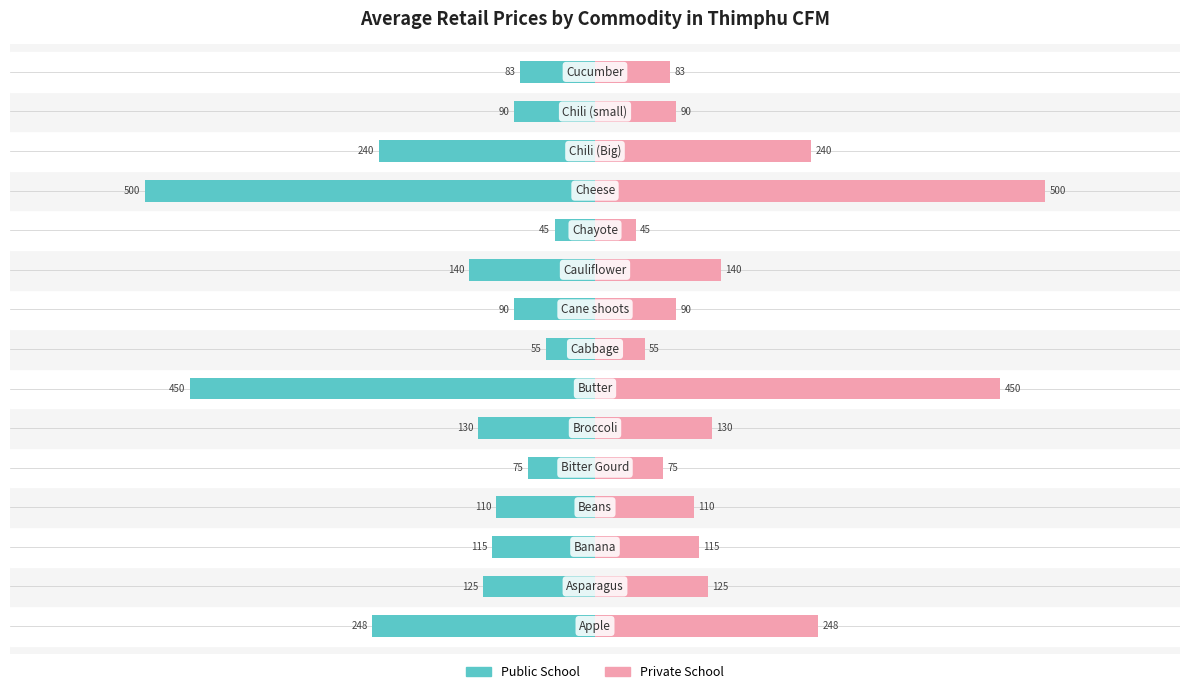

Rank the series by their average value, from highest to lowest.

Private School, Public School